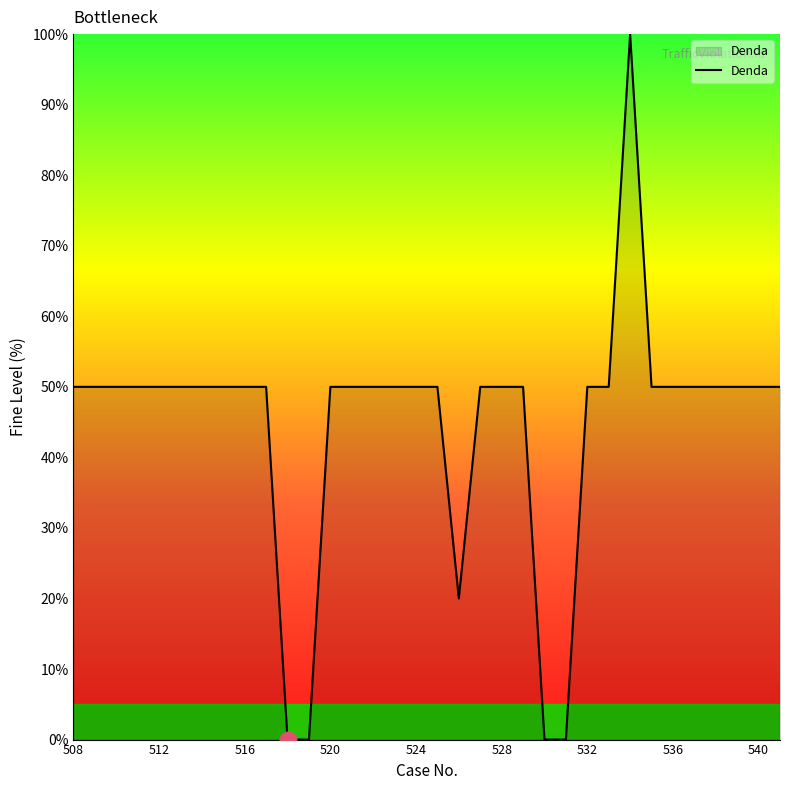

What is the difference between the maximum and minimum values?

100